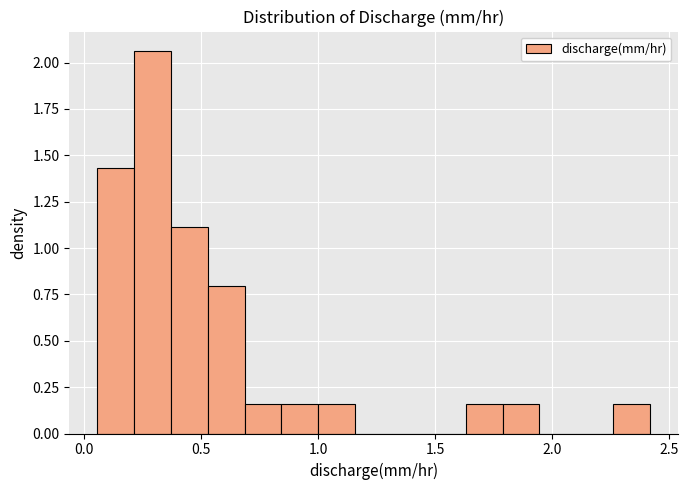

Around what value on the x-axis is the tallest bar? Give the approximate position of its centre, as read against the axis.

0.30